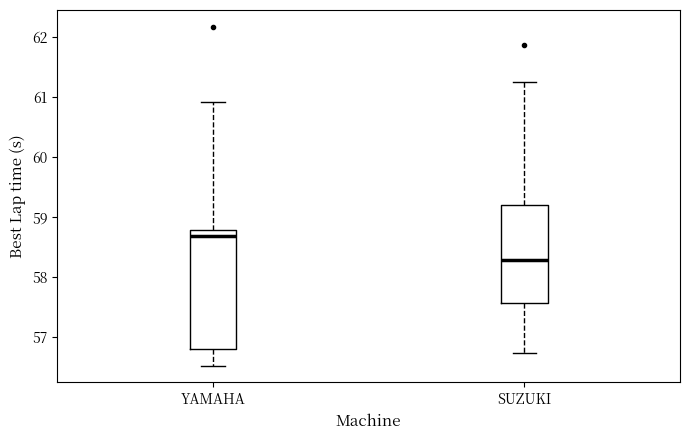

Reading left to right, transcribe this box plot: for each box, give where its median line is, the range the box spans, and where its two whiskers end, as read against the y-axis. The values are not printed on the chart, so give them approximately, as read against the axis.

YAMAHA: median 58.7, box 56.8 to 58.8, whiskers 56.5 to 60.9
SUZUKI: median 58.3, box 57.6 to 59.2, whiskers 56.7 to 61.3